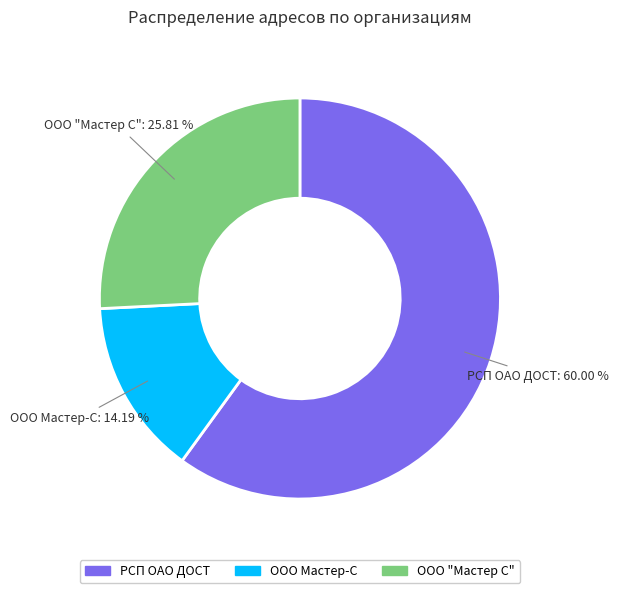

What is the total percentage of ООО Мастер-С and РСП ОАО ДОСТ?

74.2%